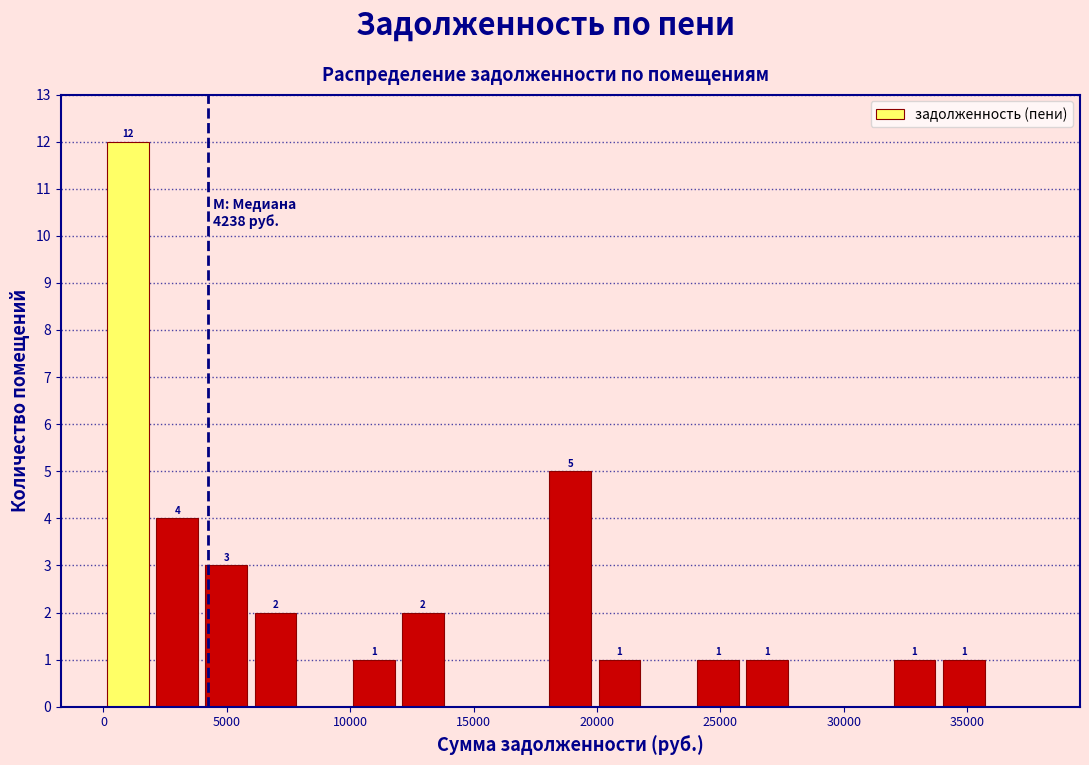

Around what value on the x-axis is the tallest bar? Give the approximate position of its centre, as read against the axis.

1000